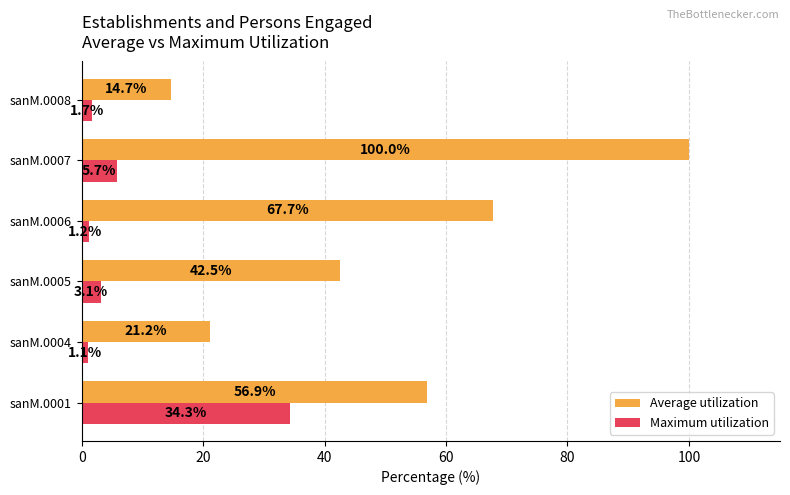

At how many categories does at least one series exceed 8?

6